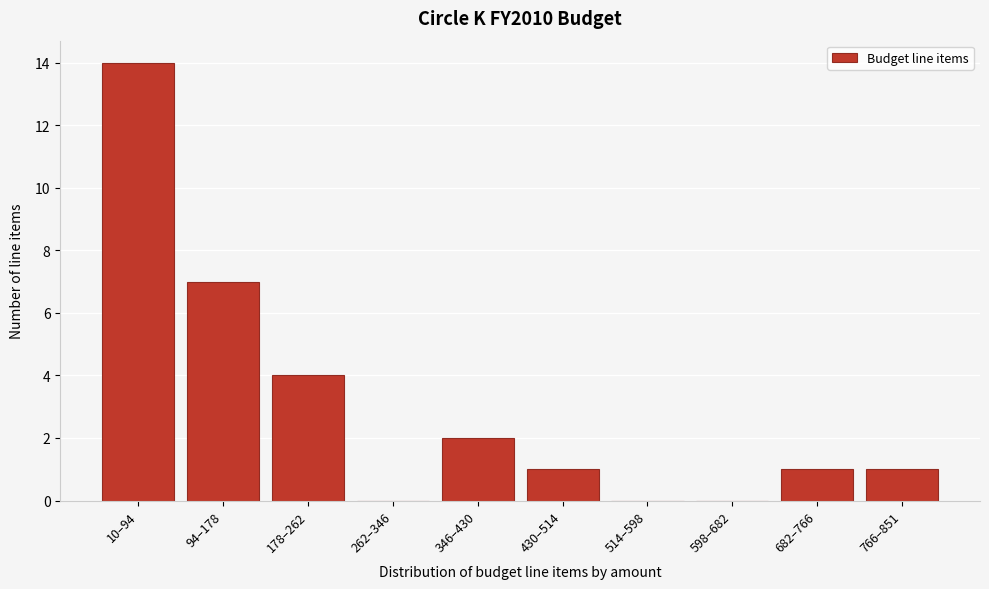

Reading left to right, what are all the values shown in this chart?

10–94=14	94–178=7	178–262=4	262–346=0	346–430=2	430–514=1	514–598=0	598–682=0	682–766=1	766–851=1